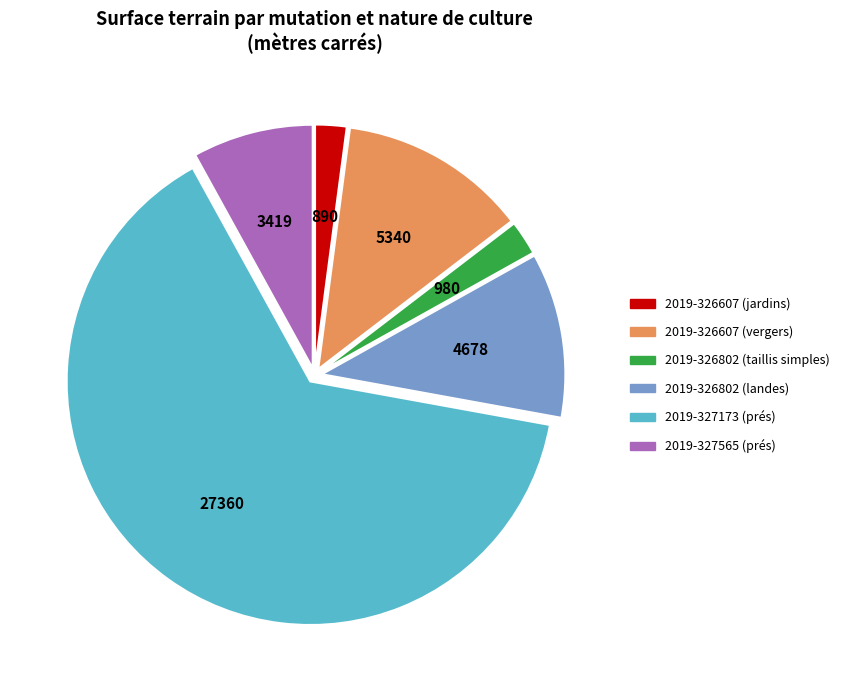

Which has a higher value, 2019-326802 (landes) or 2019-326607 (jardins)?

2019-326802 (landes)